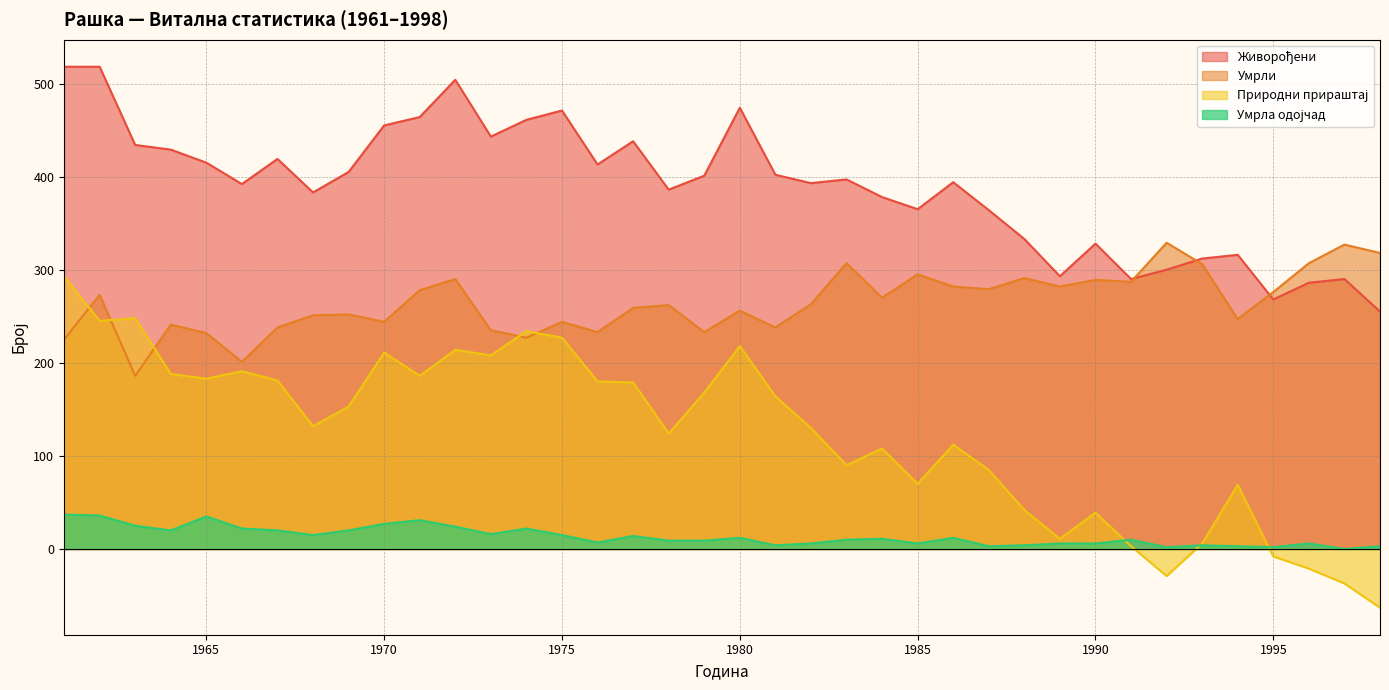

Between 1964 and 1973, which series saw the biggest shift?

Природни прираштај